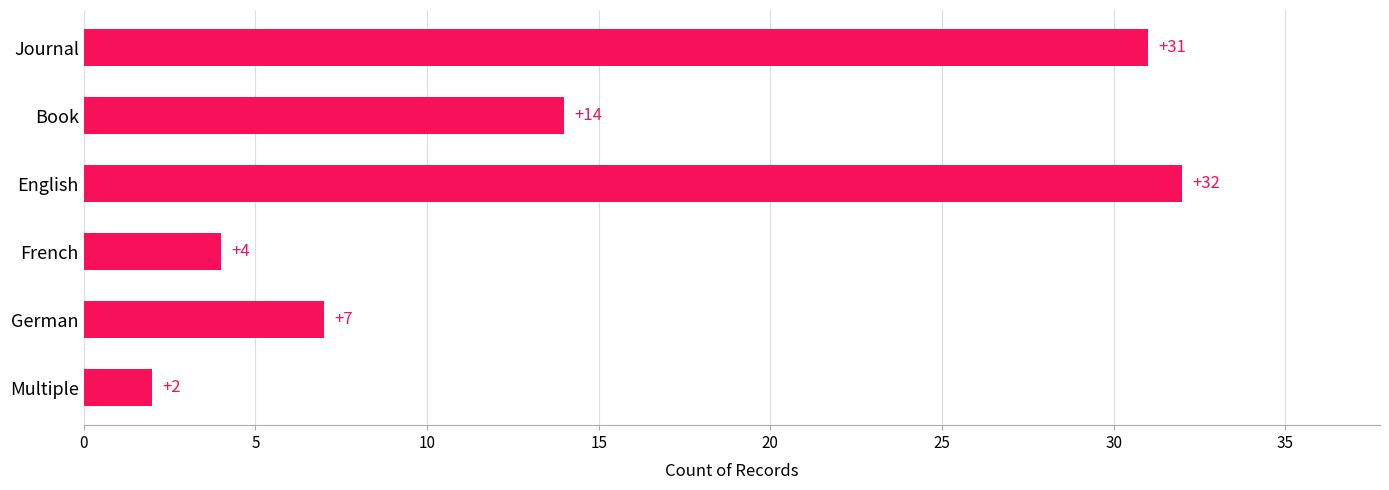

Rank the categories by value from lowest to highest.

Multiple, French, German, Book, Journal, English